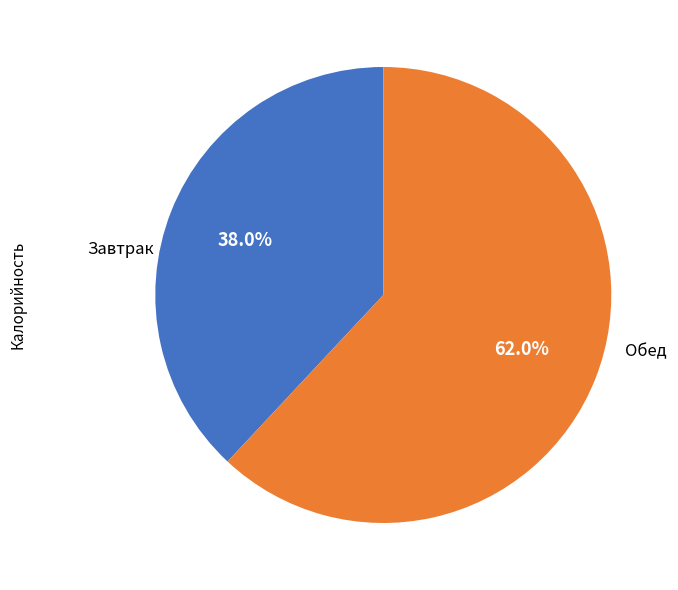

Is there a majority slice in this chart?

Yes